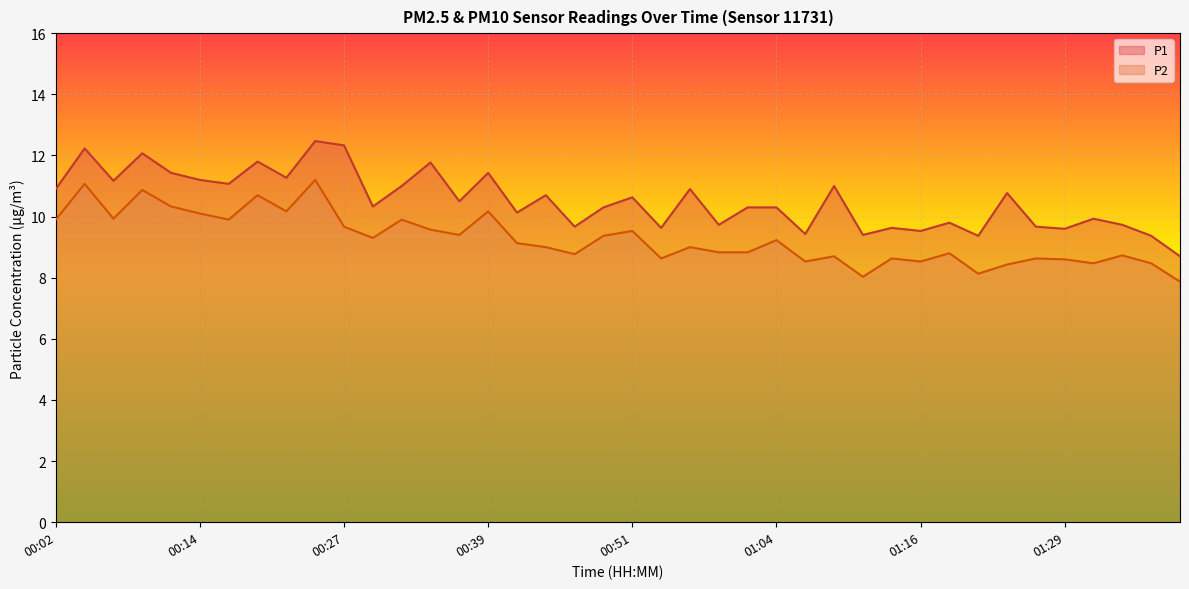

True or false: P1 and P2 cross at least once.

False